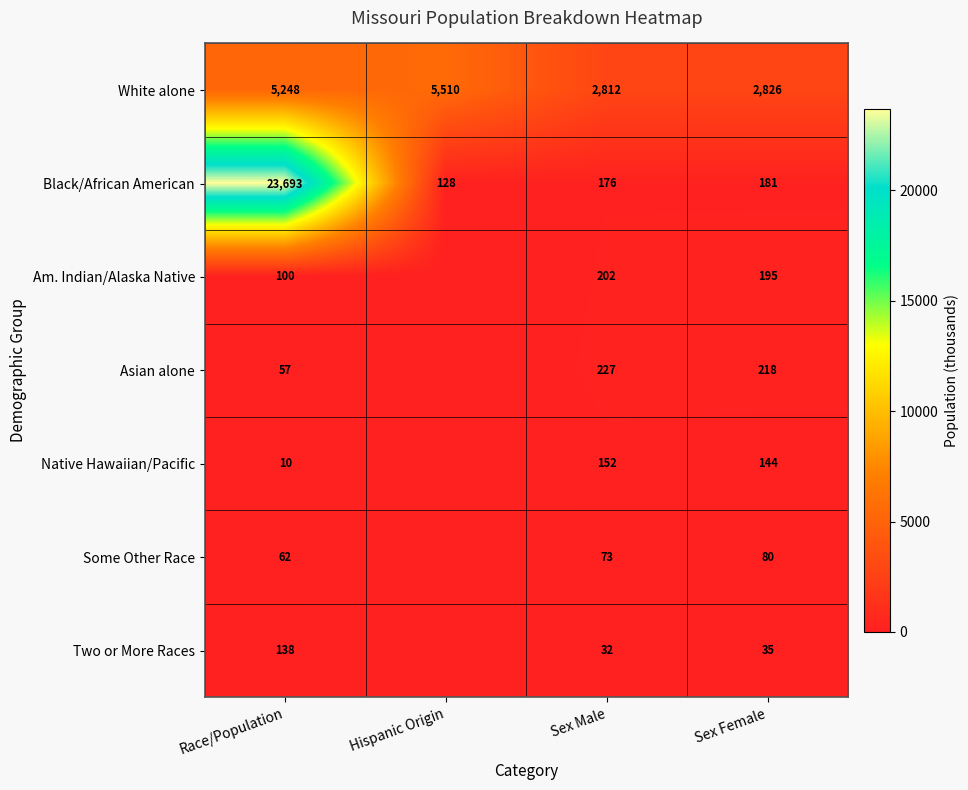

At which category is the sum across all series the highest?

Race/Population